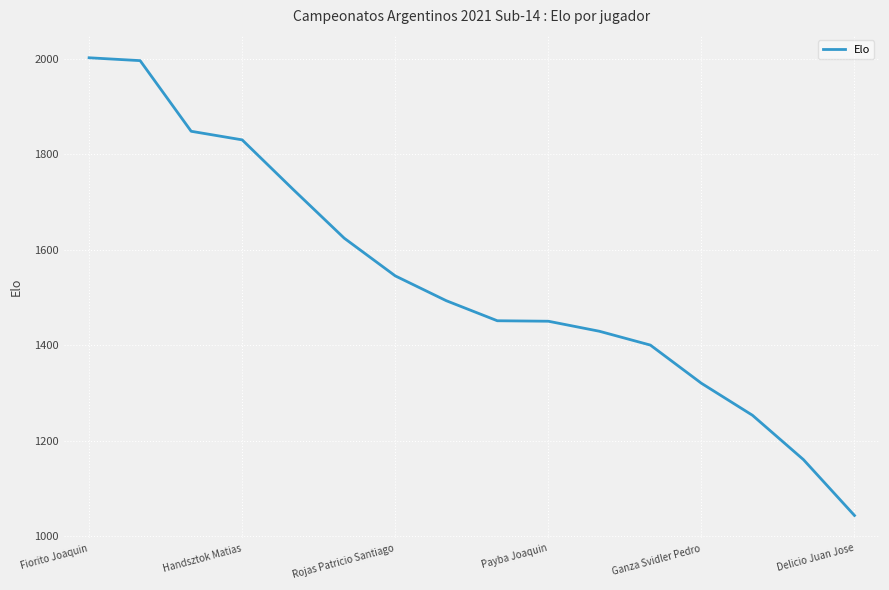

What is the difference between the maximum and minimum values?

959